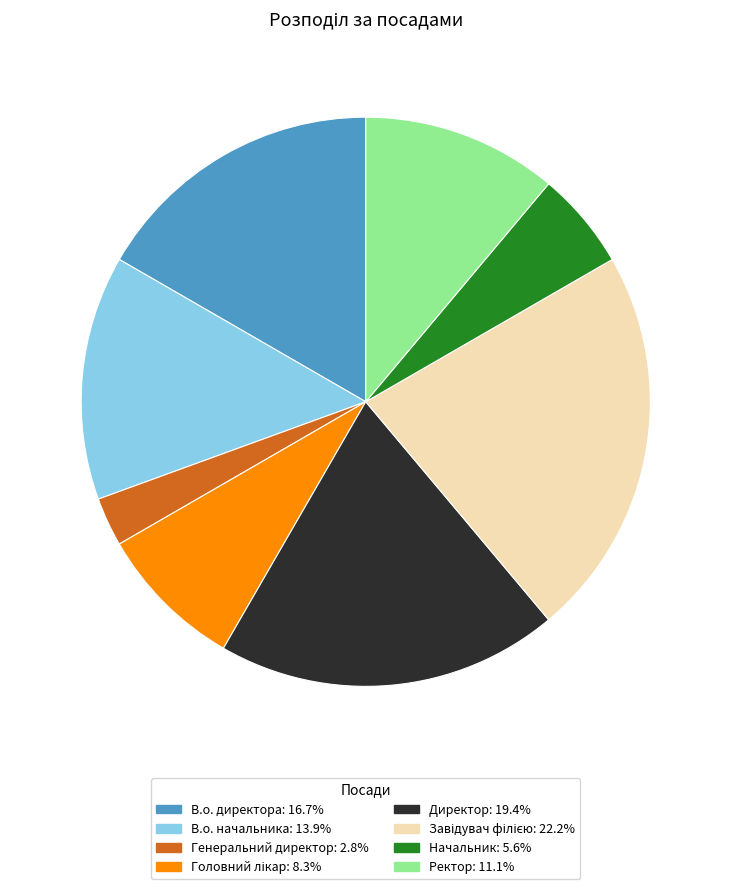

Do В.о. начальника and Начальник together represent more than half of the pie?

No